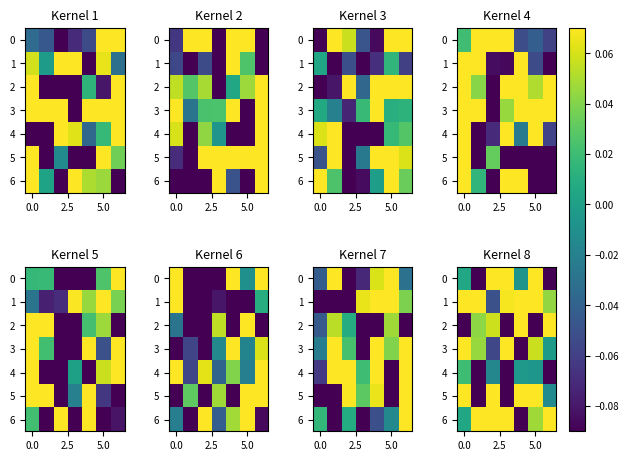

What is the minimum value for 6?

-0.1